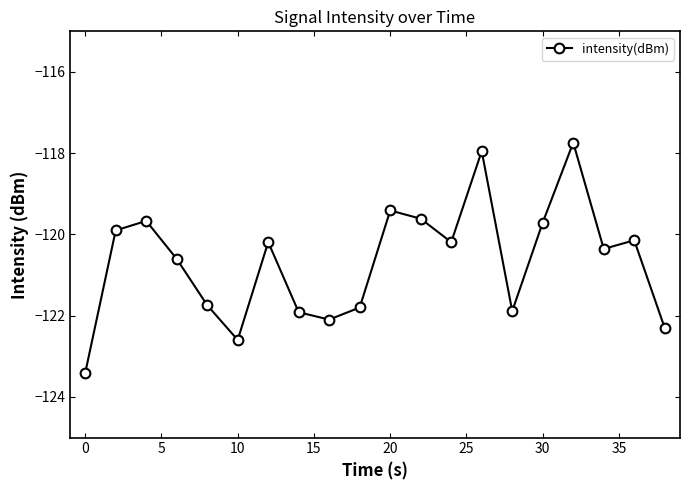

True or false: there are more than 0 points higher than both neighbors.

True